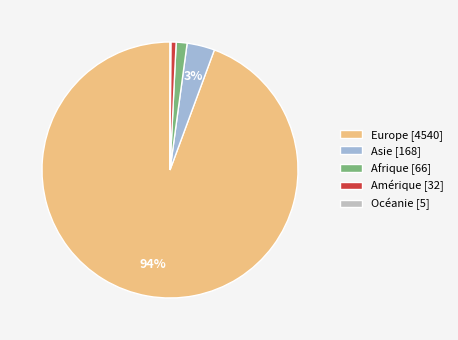

To the nearest percent, what is the average slice percentage?

20%